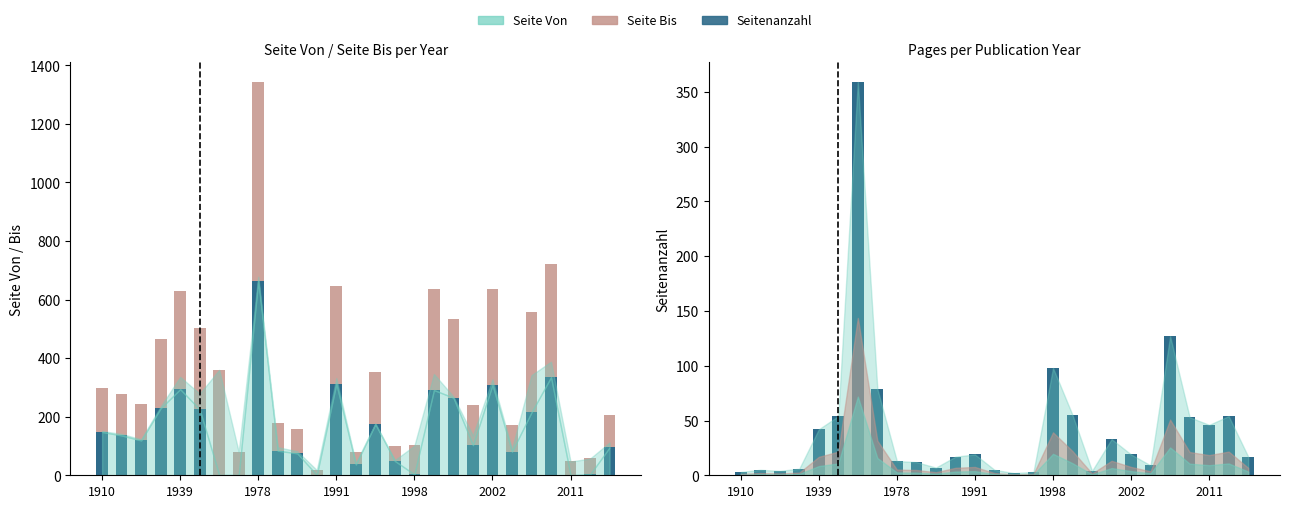

Does the chart contain stacked bars?

No